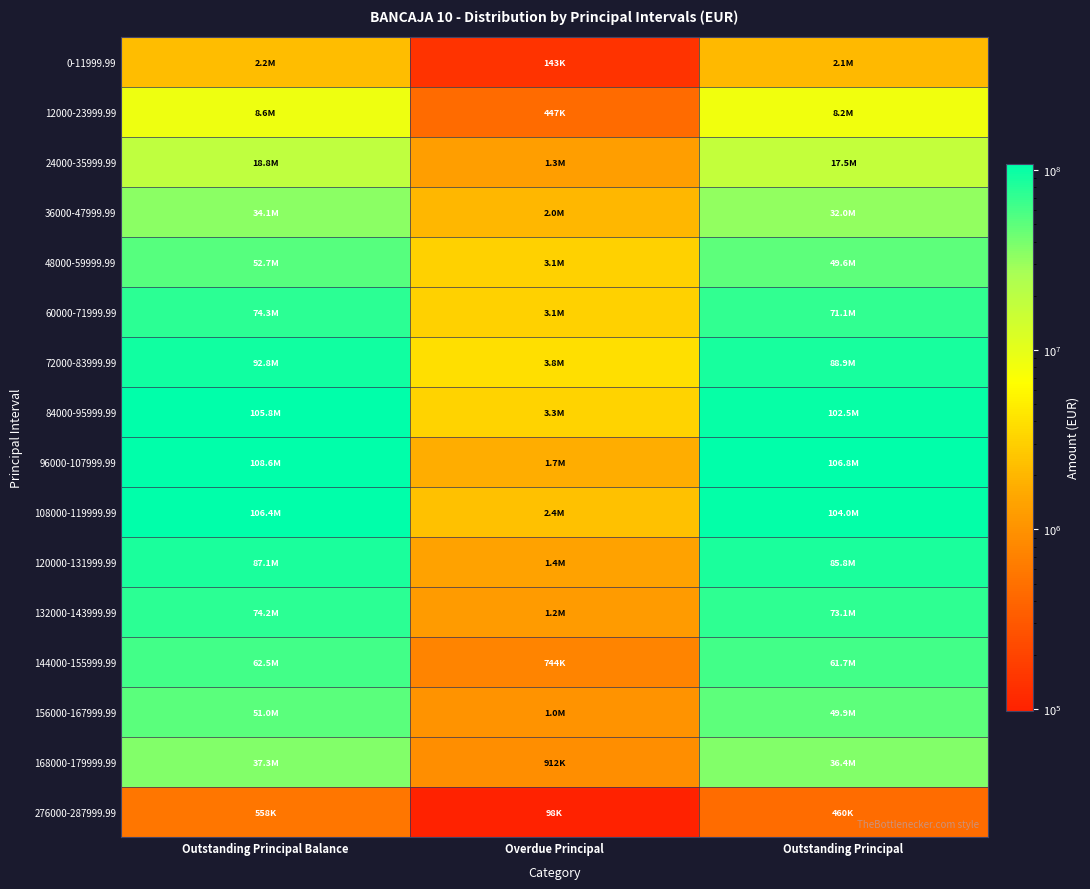

Between Outstanding Principal and Overdue Principal, which is larger?

Outstanding Principal